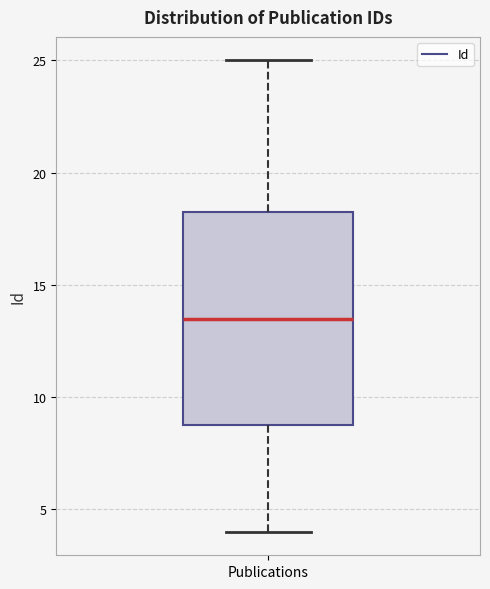

Transcribe this box plot: give where the median line is, the range the box spans, and where the two whiskers end, as read against the y-axis. The values are not printed on the chart, so give them approximately, as read against the axis.

median 13.5, box 9.0 to 18.5, whiskers 4.0 to 25.0